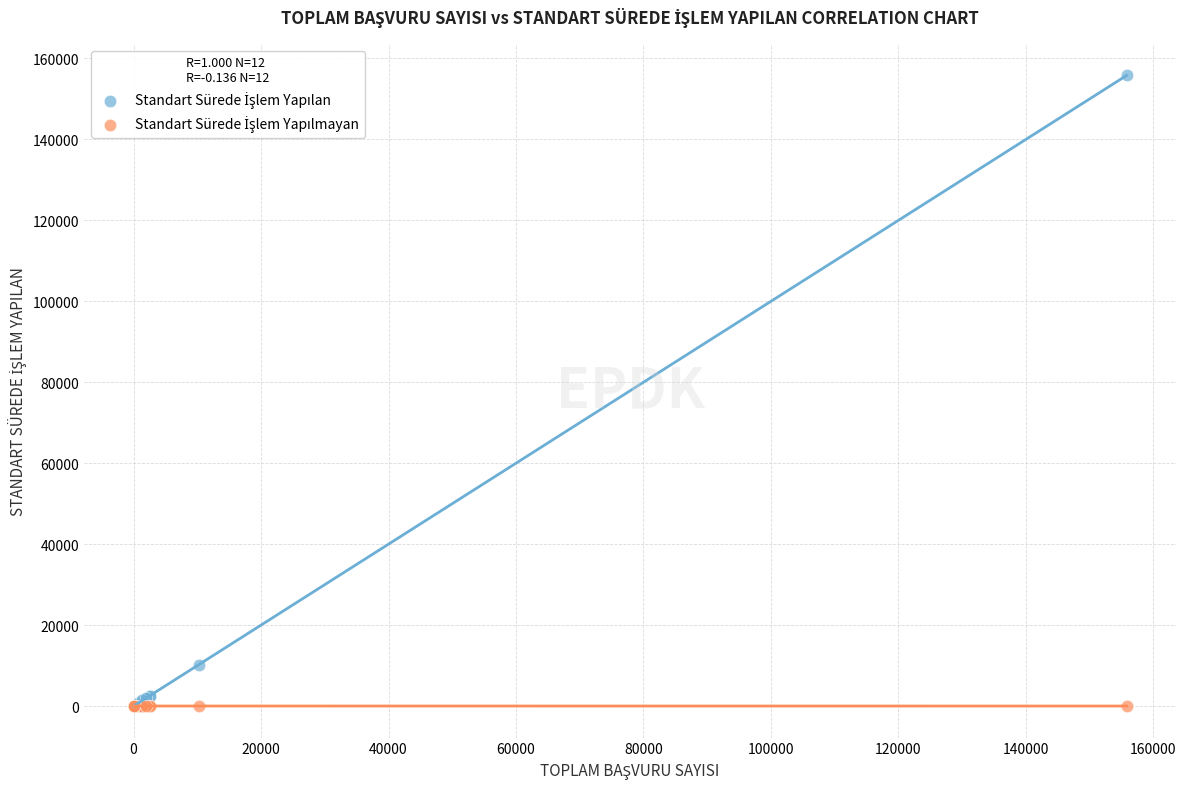

Across all series, what Y value is closest to 77903?

10258